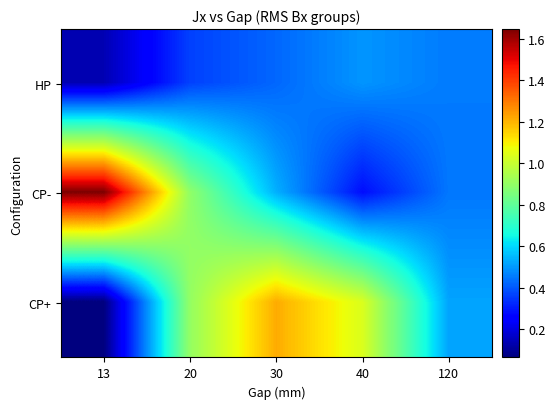

What is the total value across all series at 30?

2.2